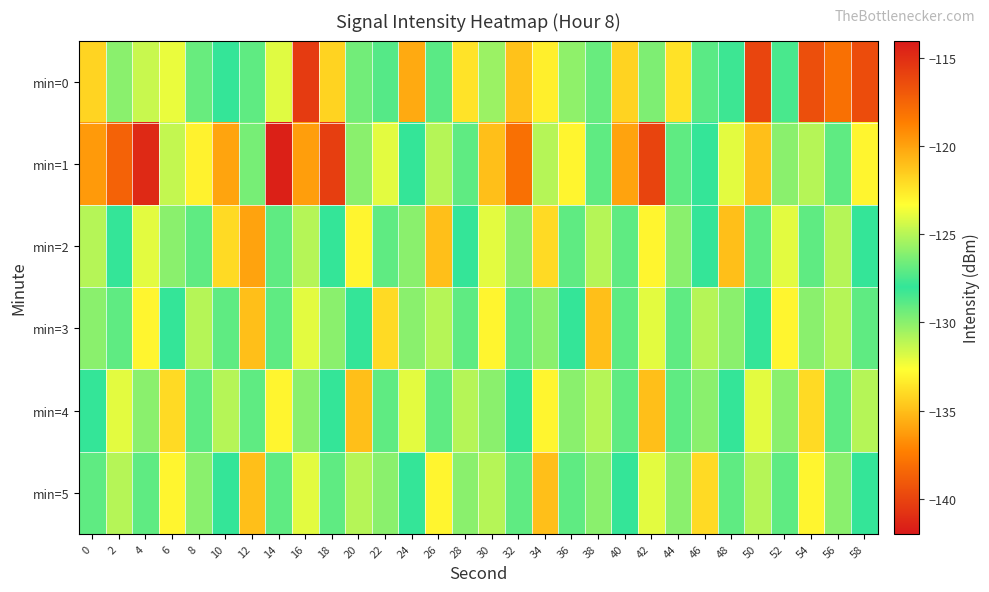

At which category is the sum across all series the highest?

14